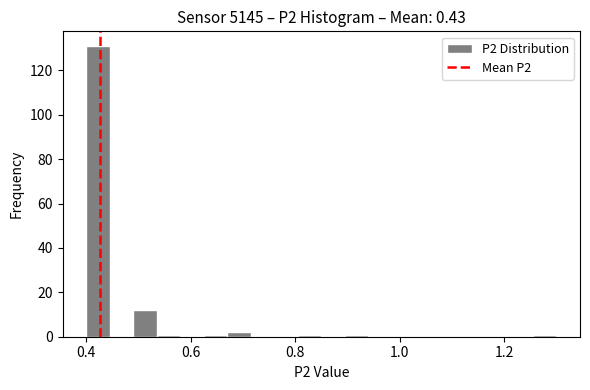

Around what value on the x-axis is the tallest bar? Give the approximate position of its centre, as read against the axis.

0.42